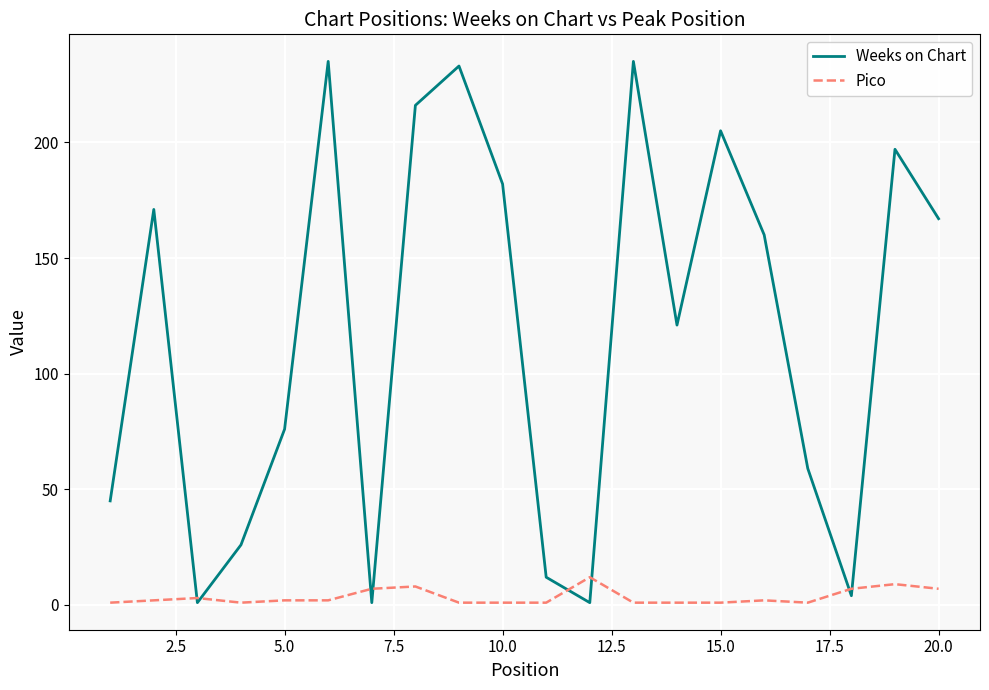

Rank the series by their maximum value, from highest to lowest.

Weeks on Chart, Pico